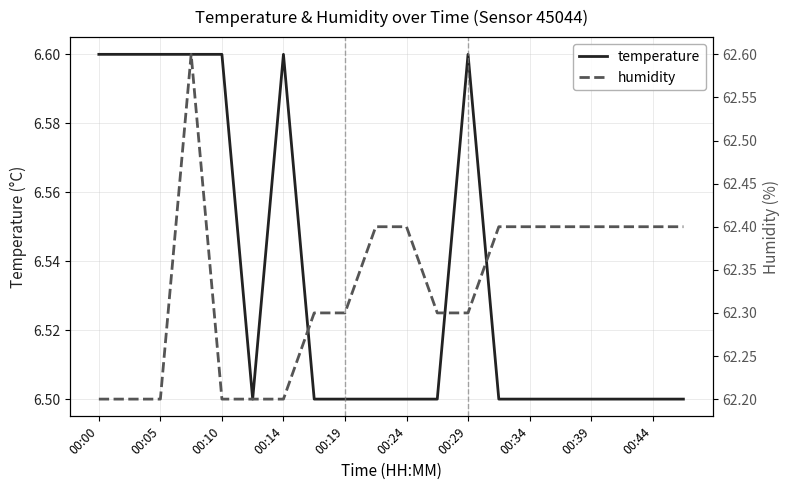

Which series has the largest range (max minus min)?

humidity